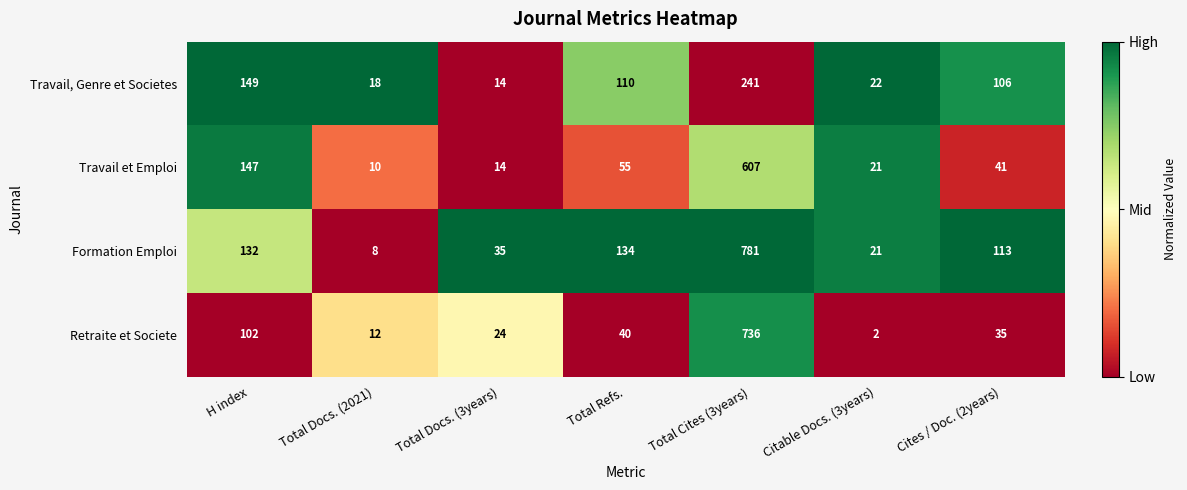

How many series are shown in this chart?

4